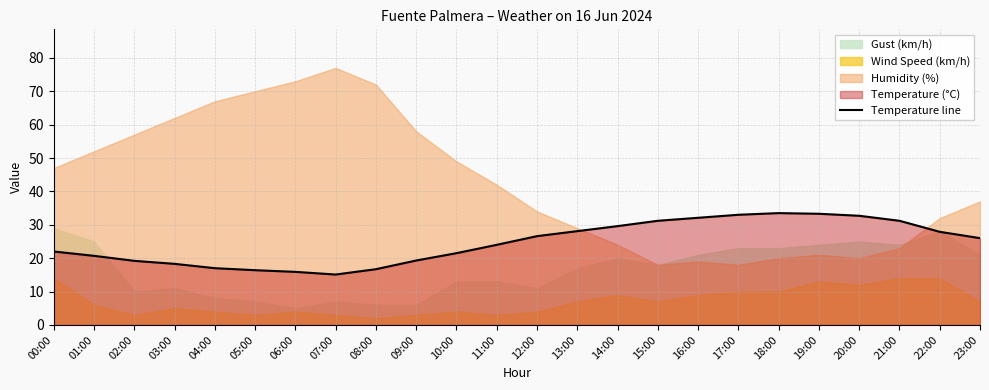

The value of Temperature line at 07:00 is 15.1. True or false?

True